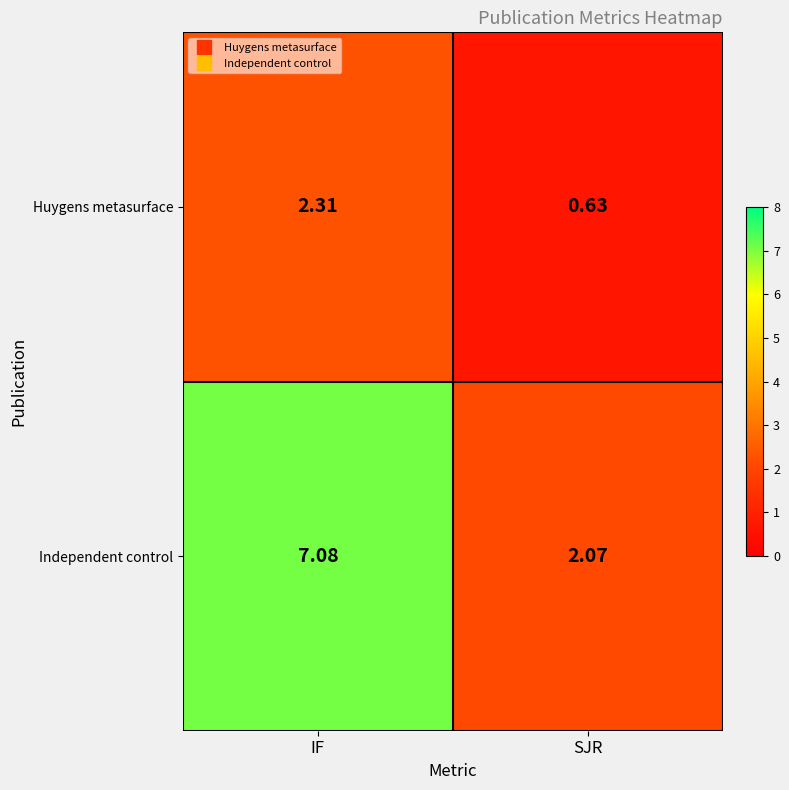

Which series has the widest spread of values?

Independent control